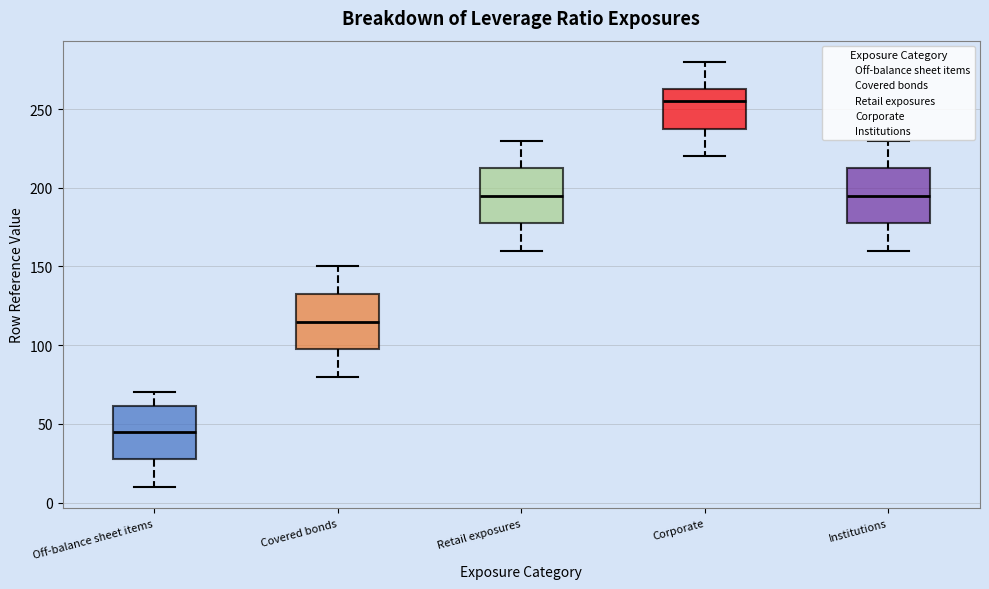

Which box's median line is the lowest?

Off-balance sheet items